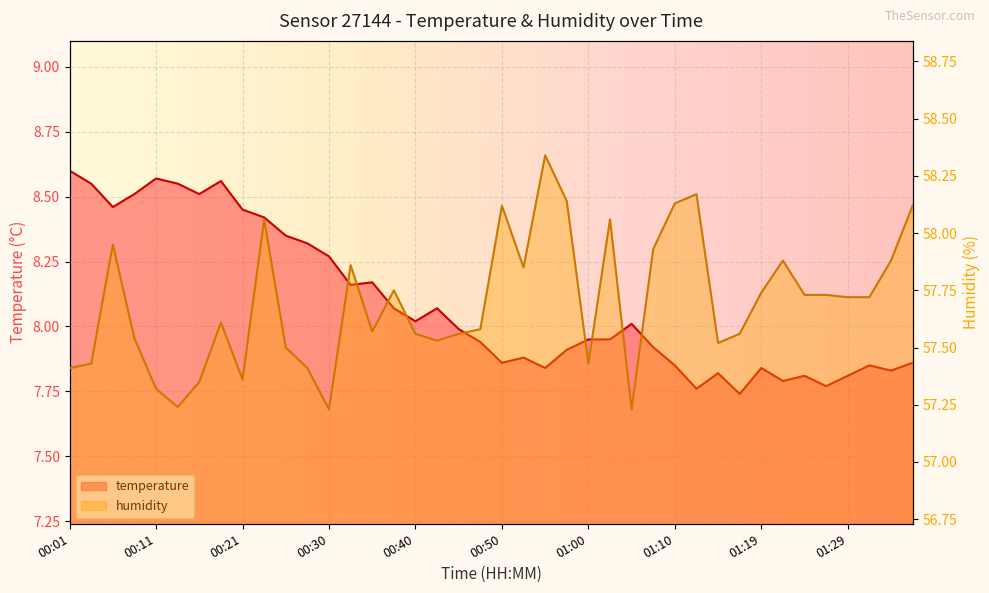

Is it true that humidity equals 21.5 at 00:55?

False